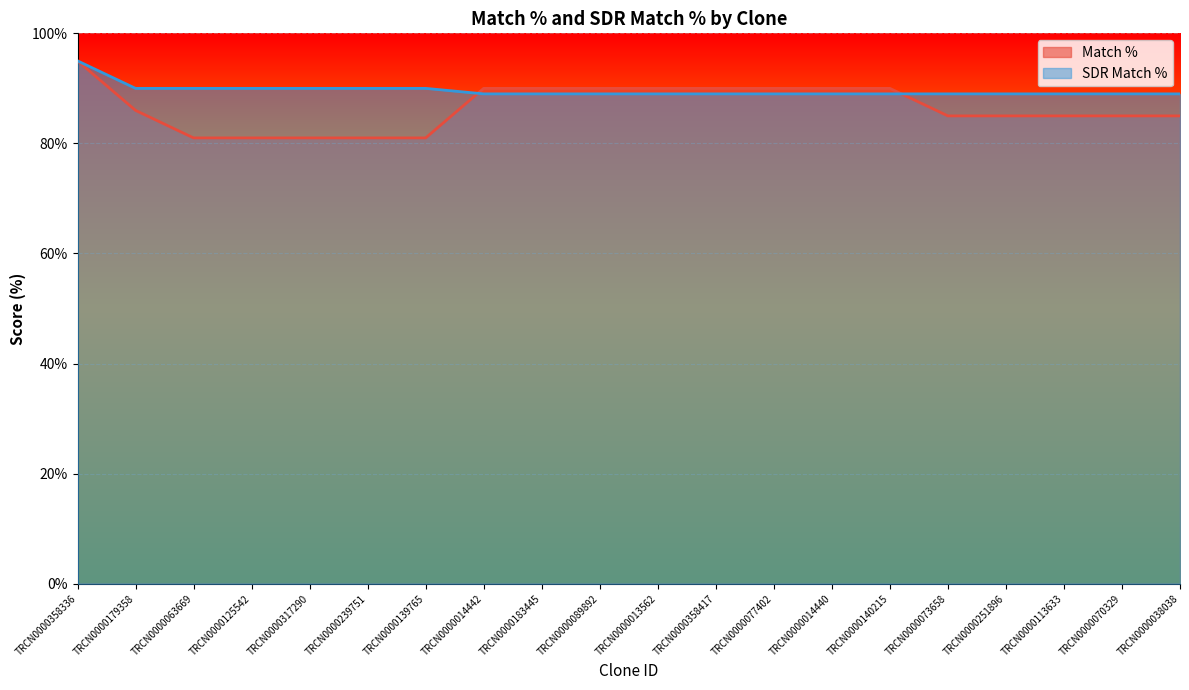

What position from the left is TRCN0000013562?

11